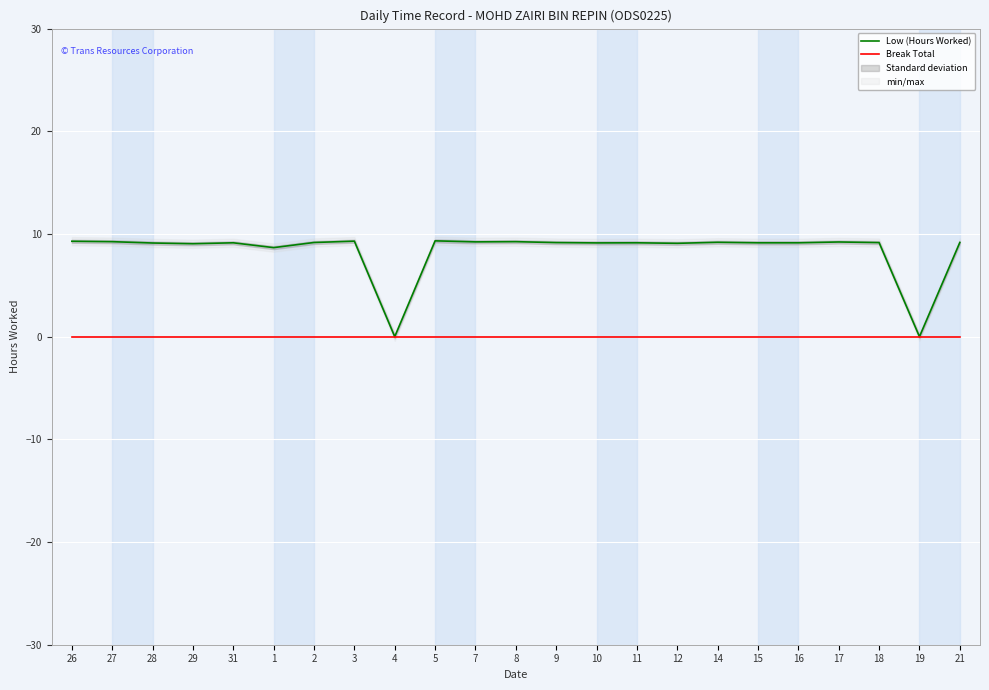

What is the label of the 23rd point from the right?

26